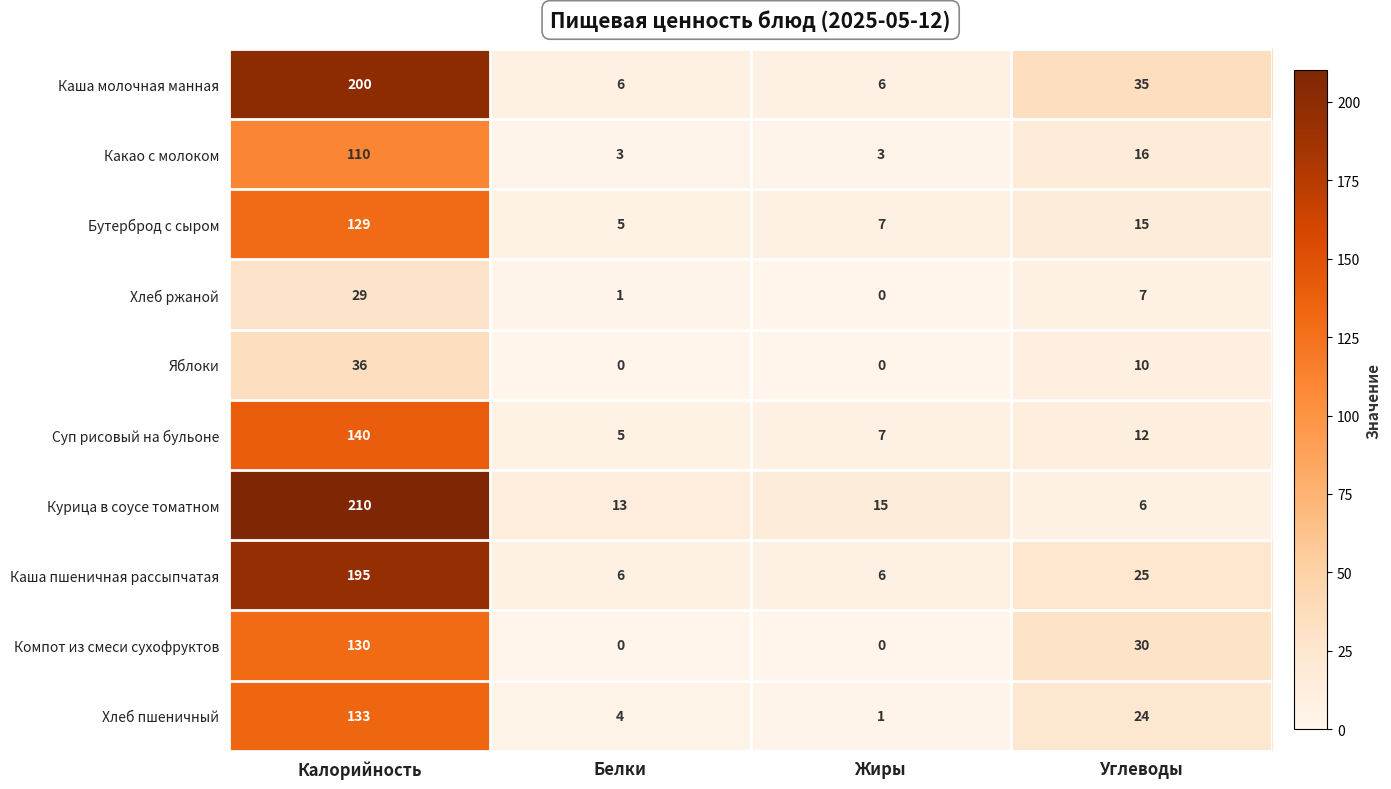

True or false: Курица в соусе томатном has a value of 15 at Жиры.

True